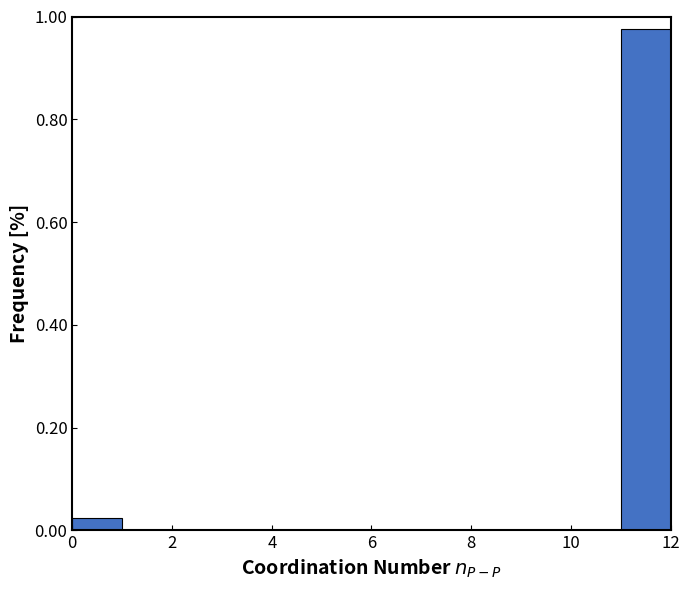

How tall is the bar that spans 0 to 1 on the x-axis? The values are not printed on the chart, so give them approximately, as read against the axis.

0.02